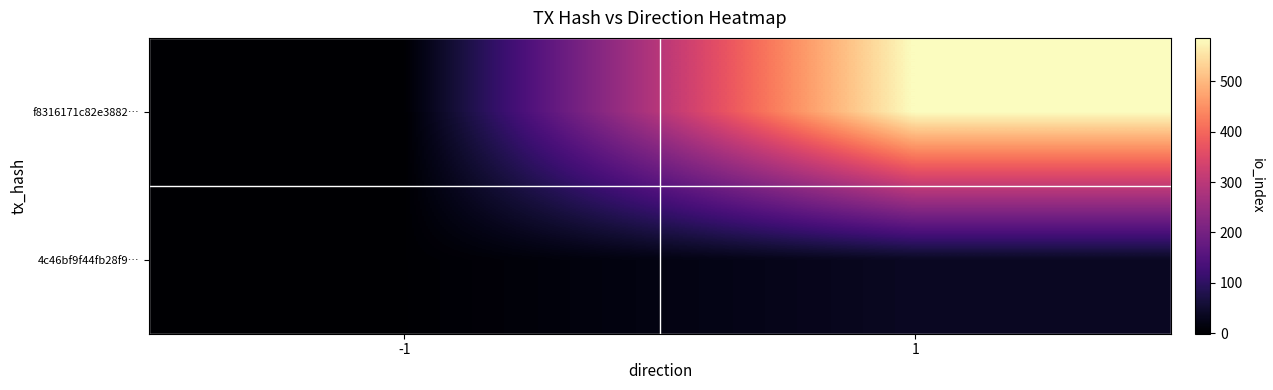

Between -1 and 1, which series saw the biggest shift?

f8316171c82e3882…